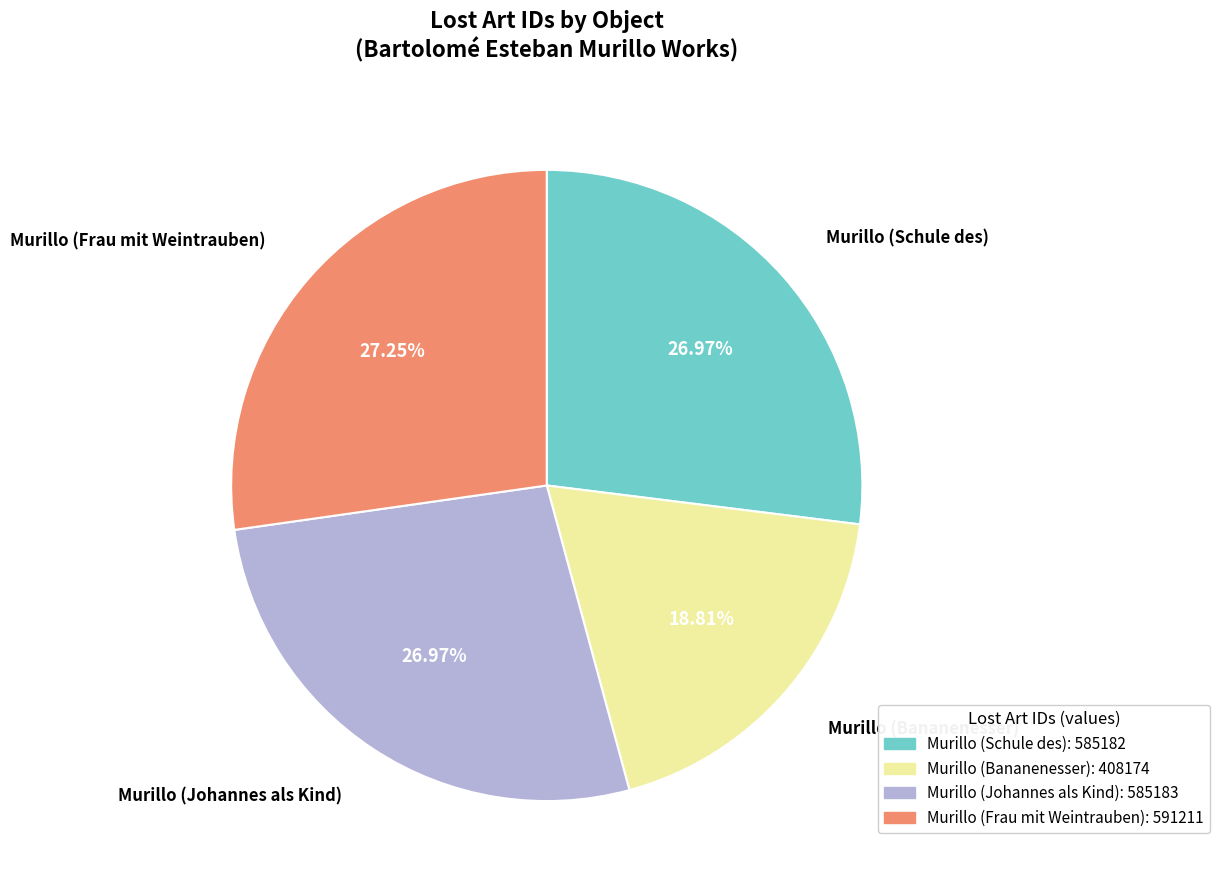

What percentage do Murillo (Schule des) and Murillo (Frau mit Weintrauben) together represent?

54.2%